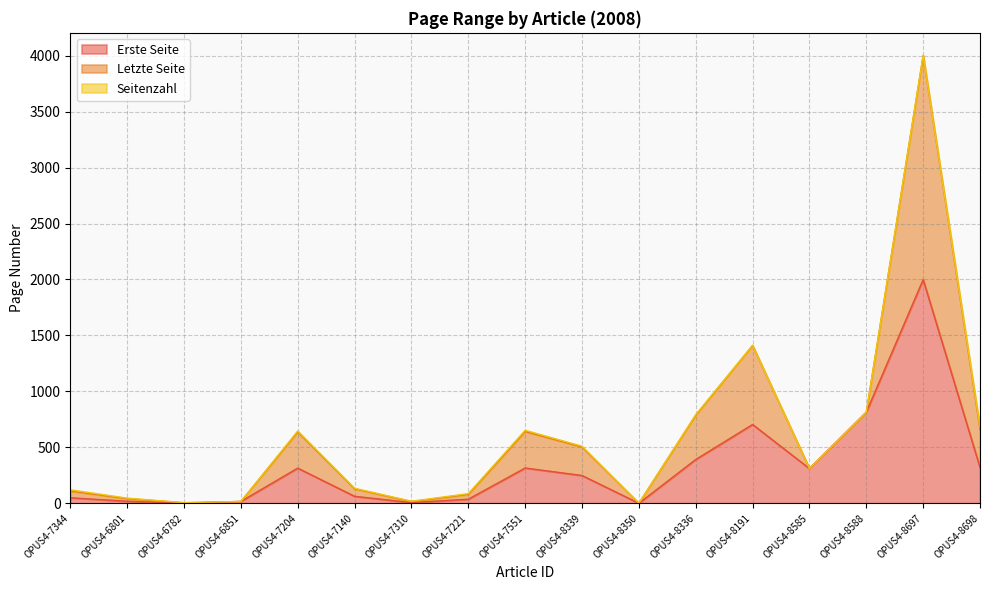

What is the difference between the maximum and minimum values in the Erste Seite series?

1999